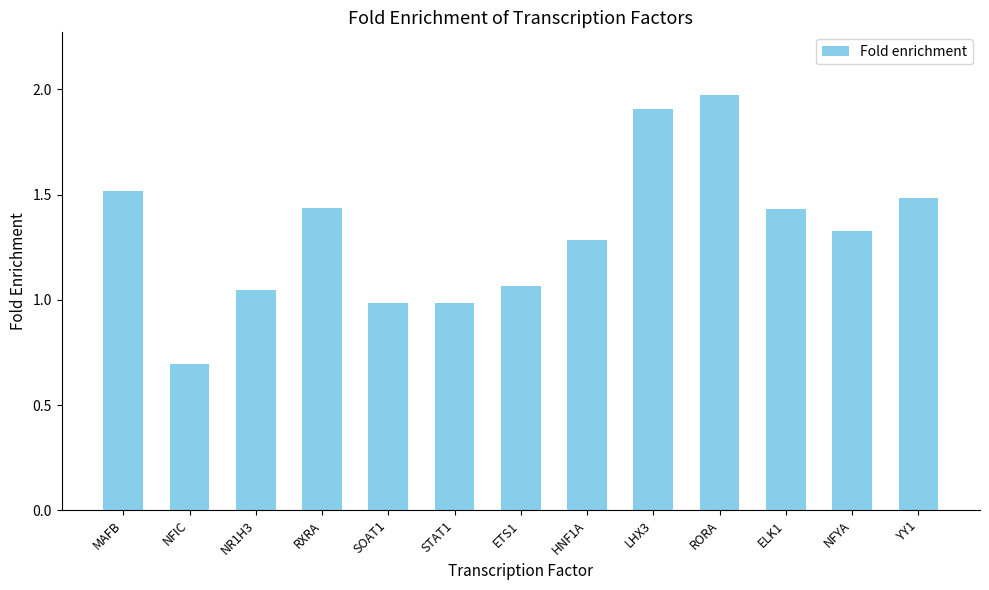

What is the label of the 3rd bar from the right?

ELK1